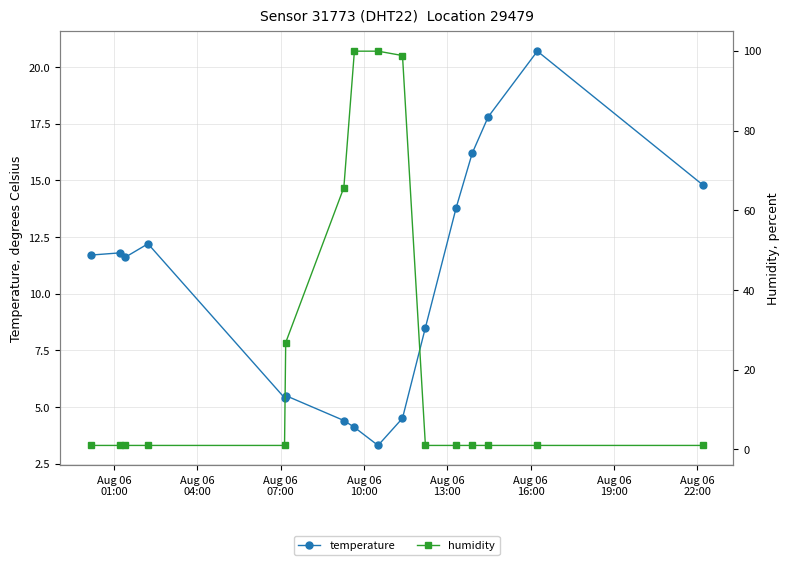

What is the value of the temperature point at the 14th from the left?

17.8